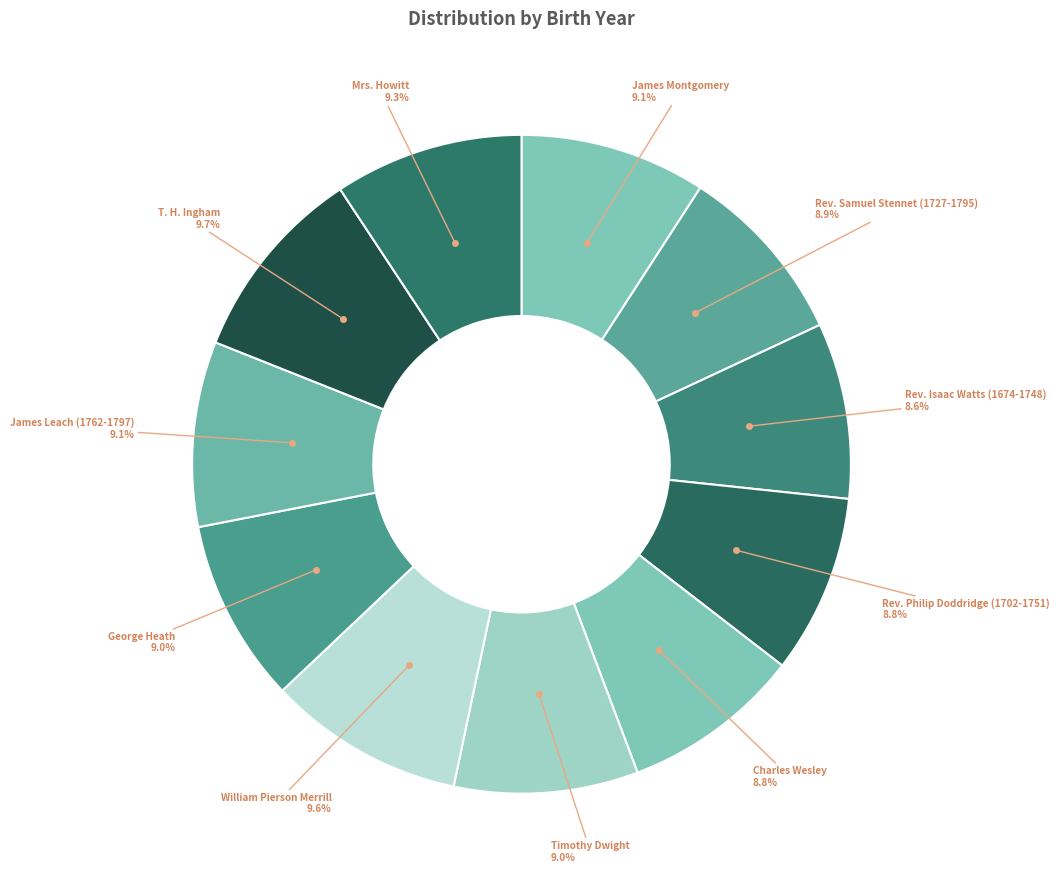

Do George Heath and James Leach (1762-1797) together represent more than half of the pie?

No